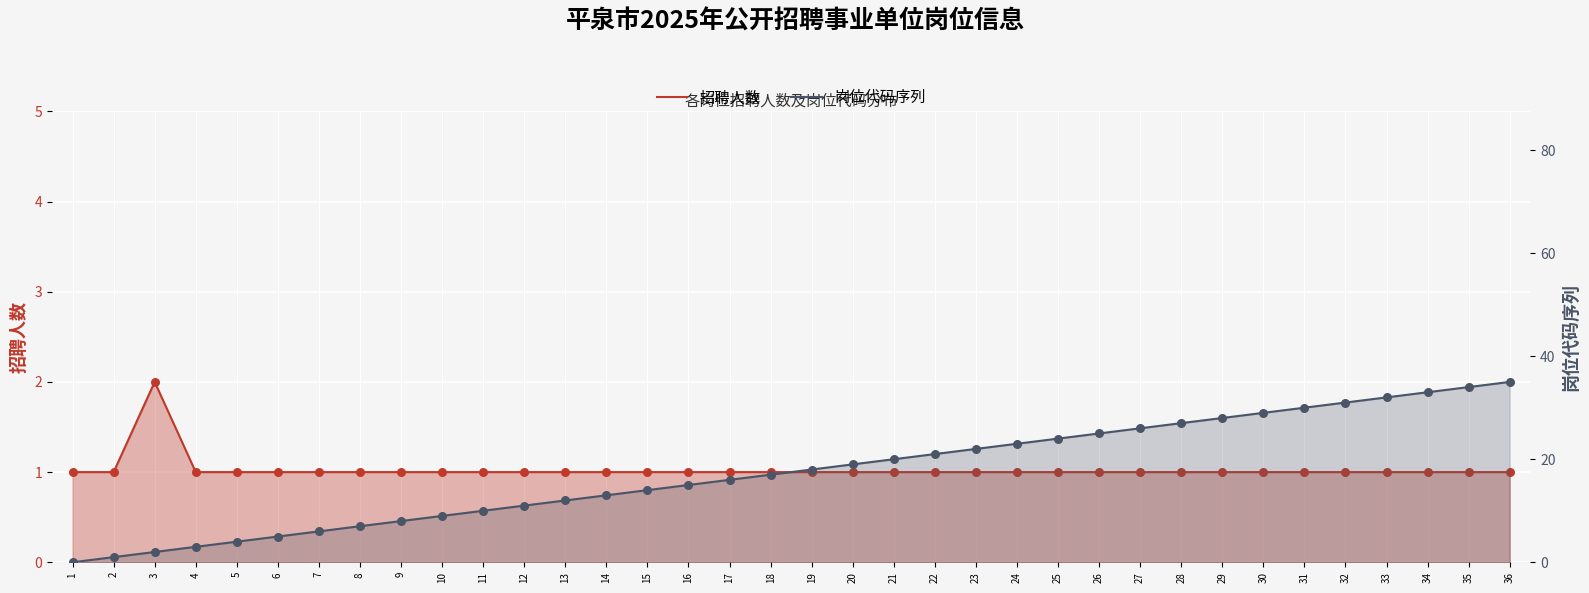

What is the total value across all series at 33?

33